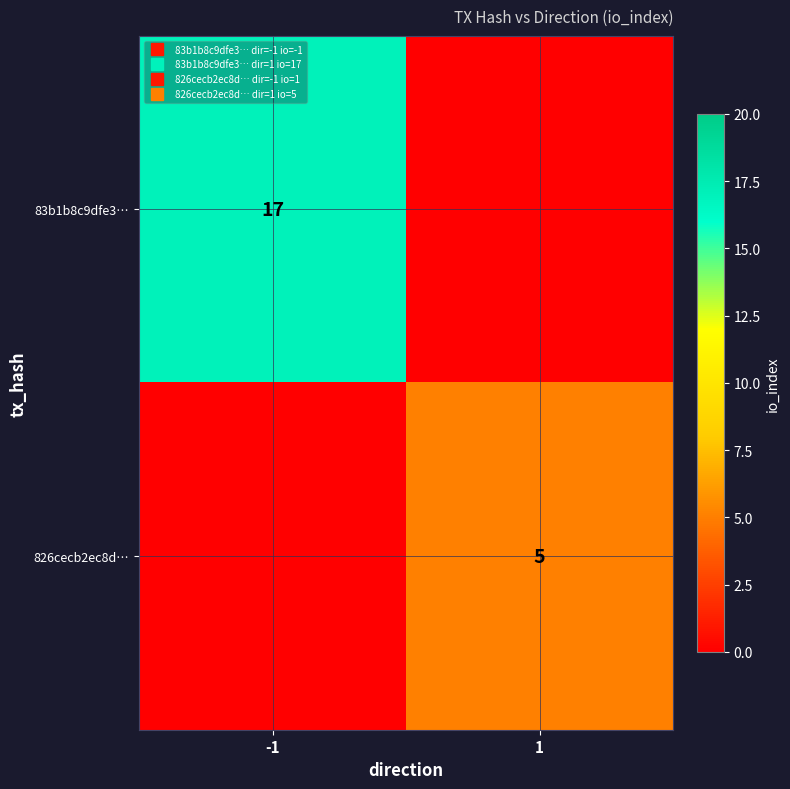

The value of 83b1b8c9dfe3… at -1 is 23. True or false?

False